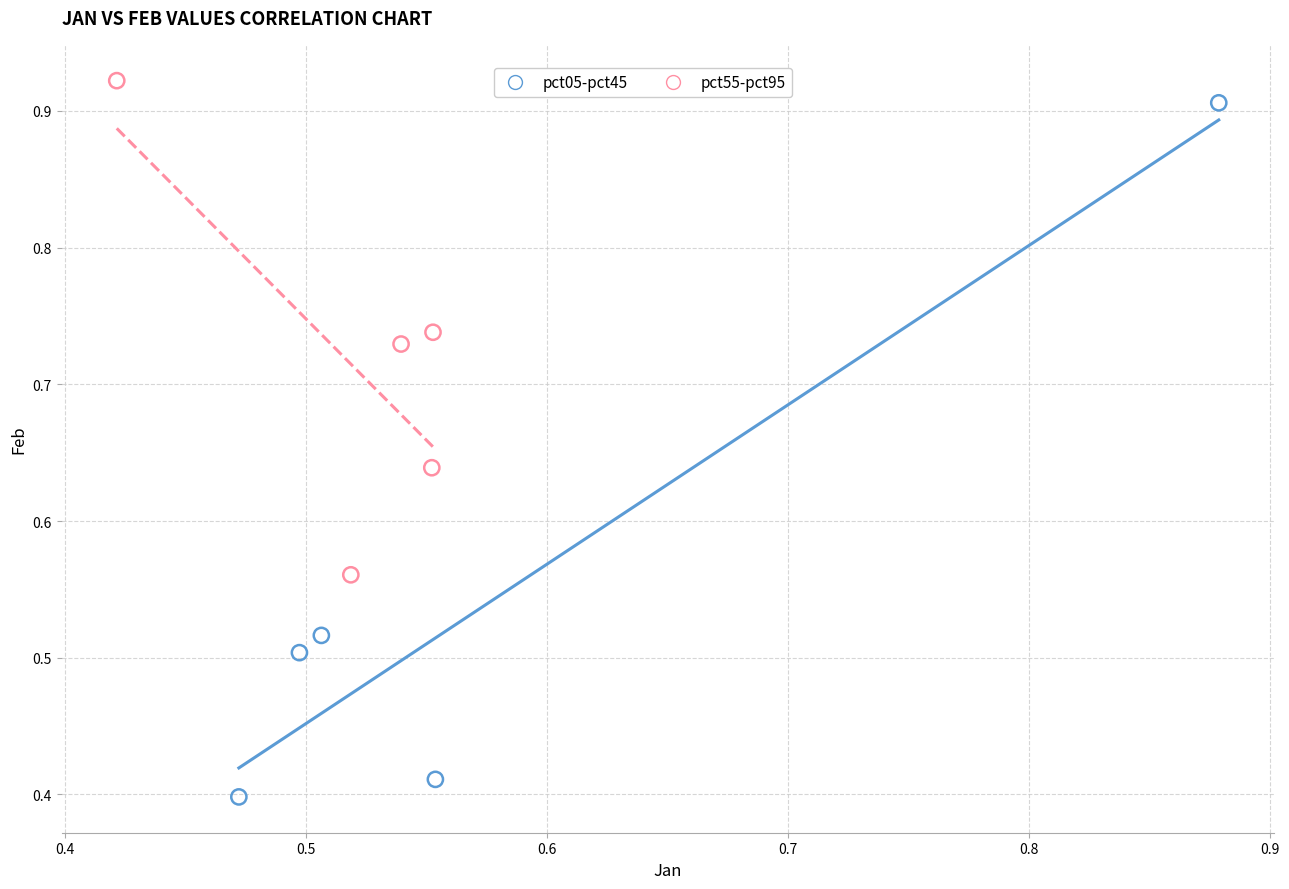

Which series contains the lowest Y value?

pct05-pct45